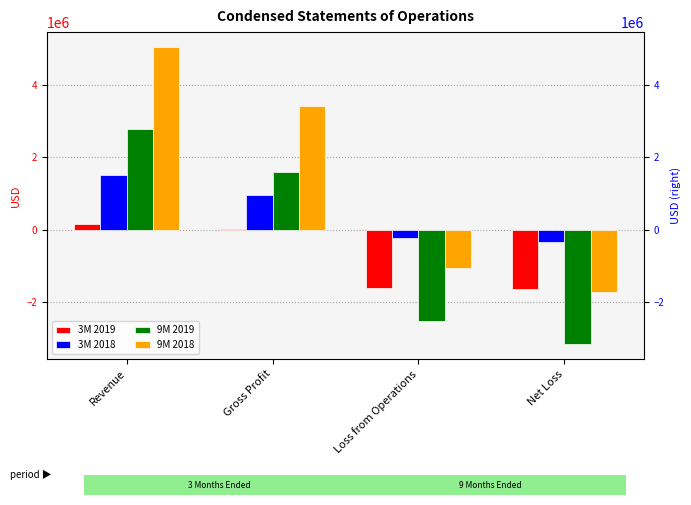

Is it true that 9M 2019 equals -2530989 at Loss from Operations?

True